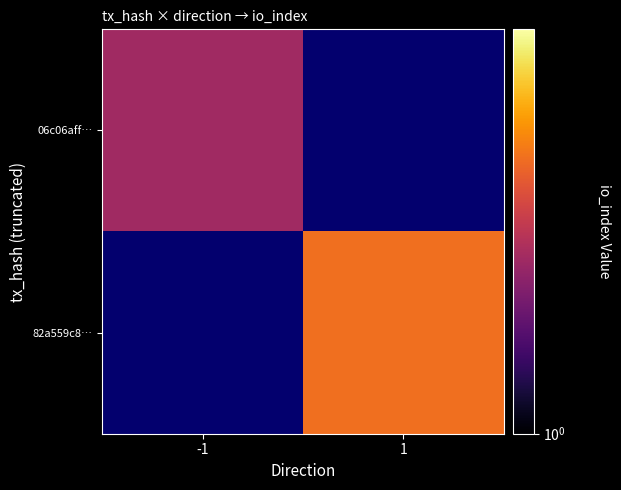

Count the number of categories in the chart.

2